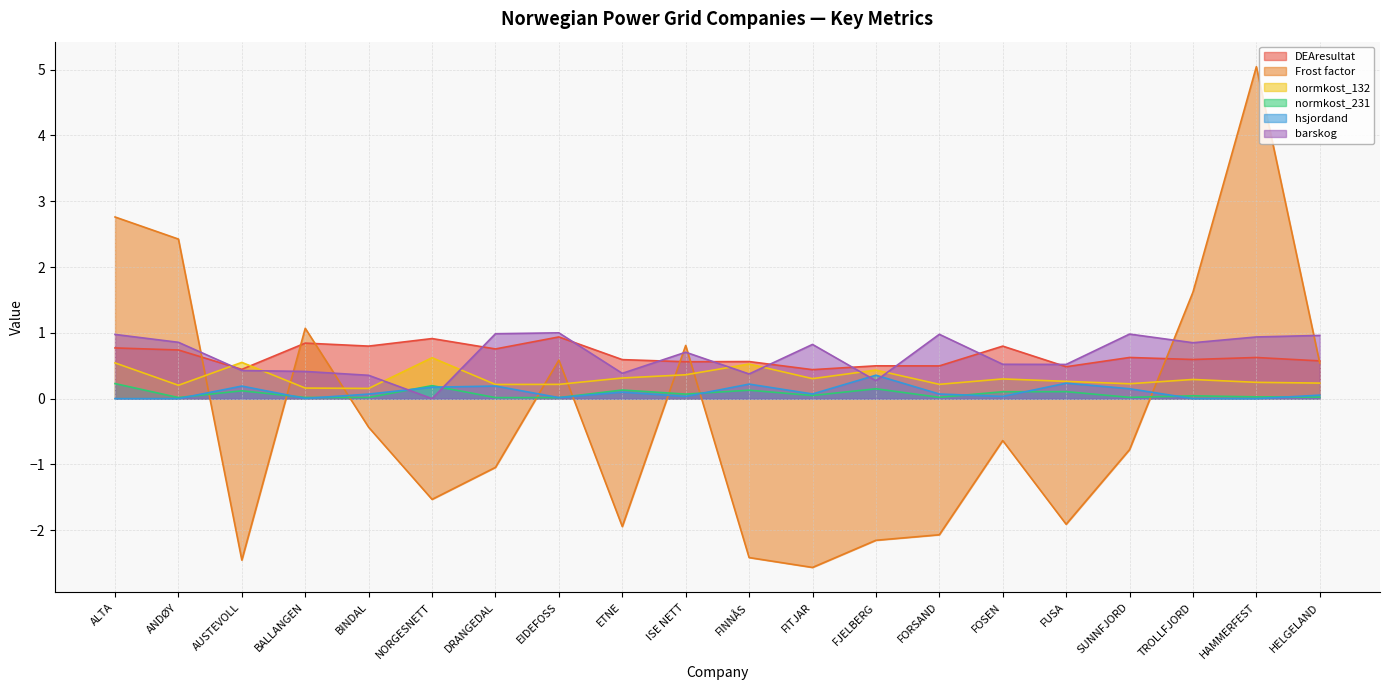

Which has a higher value, ALTA or SUNNFJORD?

ALTA